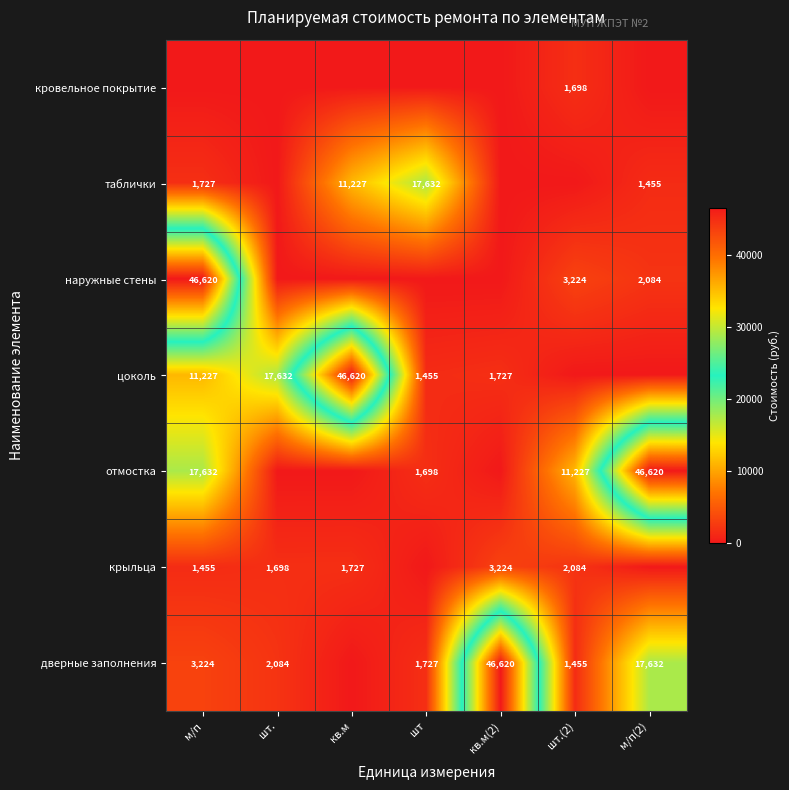

The value of дверные заполнения at шт is 2950. True or false?

False